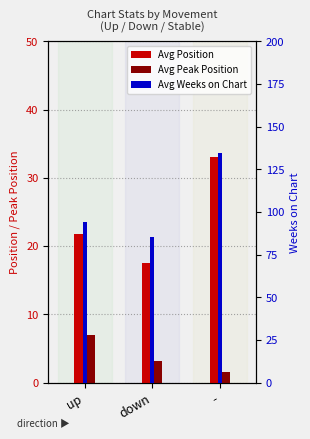

Read the Avg Position value at -.

33.0